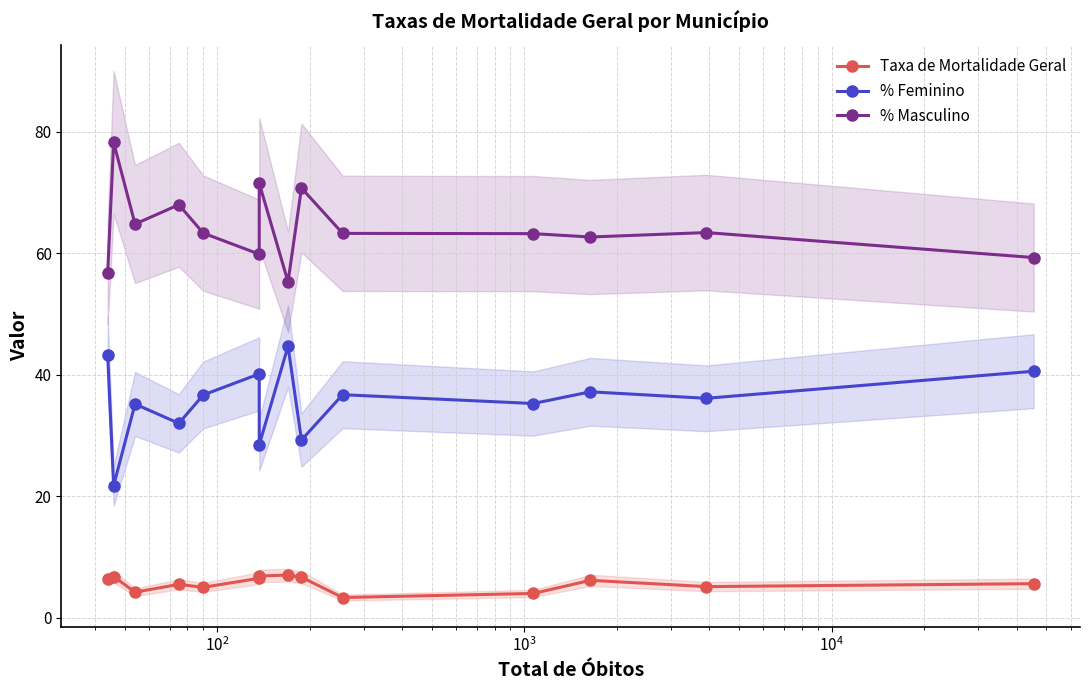

What are all the series names shown in the legend?

Taxa de Mortalidade Geral, % Feminino, % Masculino